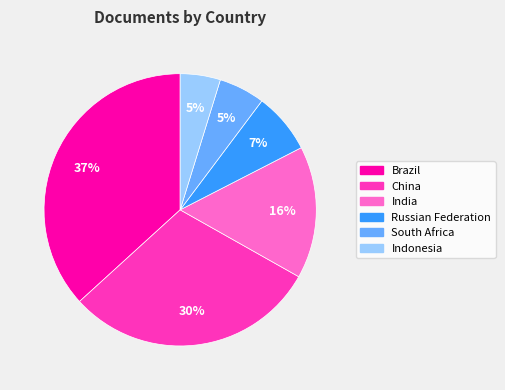

Does India account for over 50% of the chart?

No